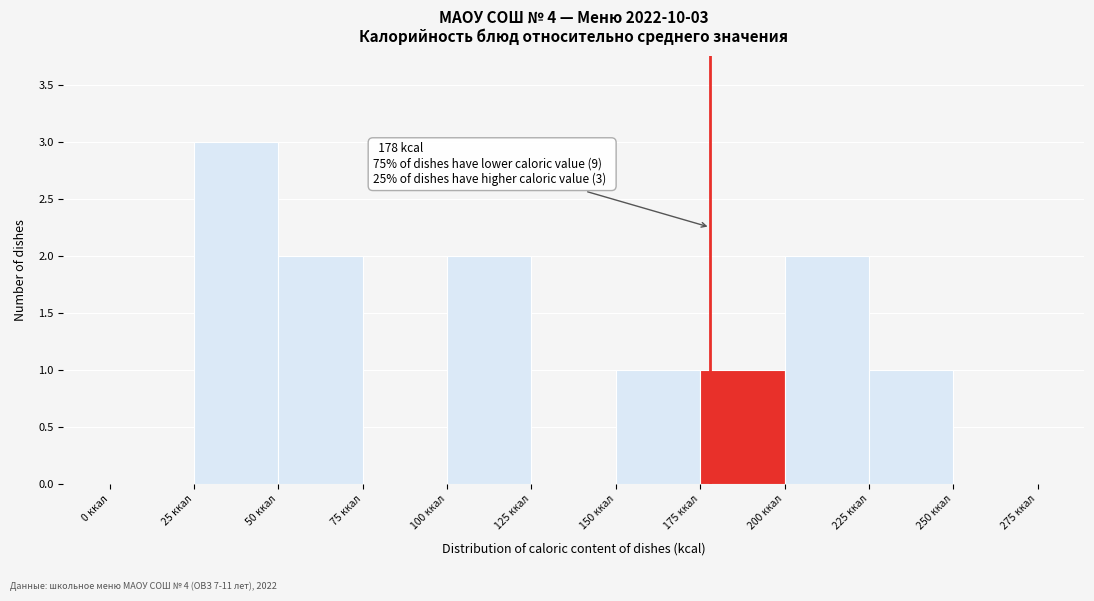

Over which range of the x-axis is the bar tallest?

25 to 50